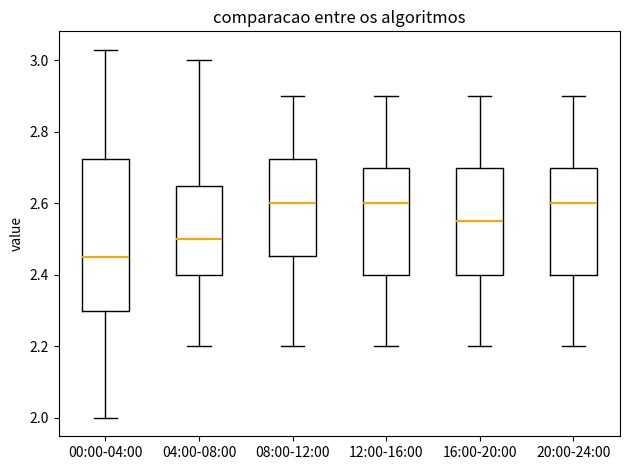

Where does the median line of the box for 16:00-20:00 sit on the y-axis? The values are not printed on the chart, so give them approximately, as read against the axis.

2.56